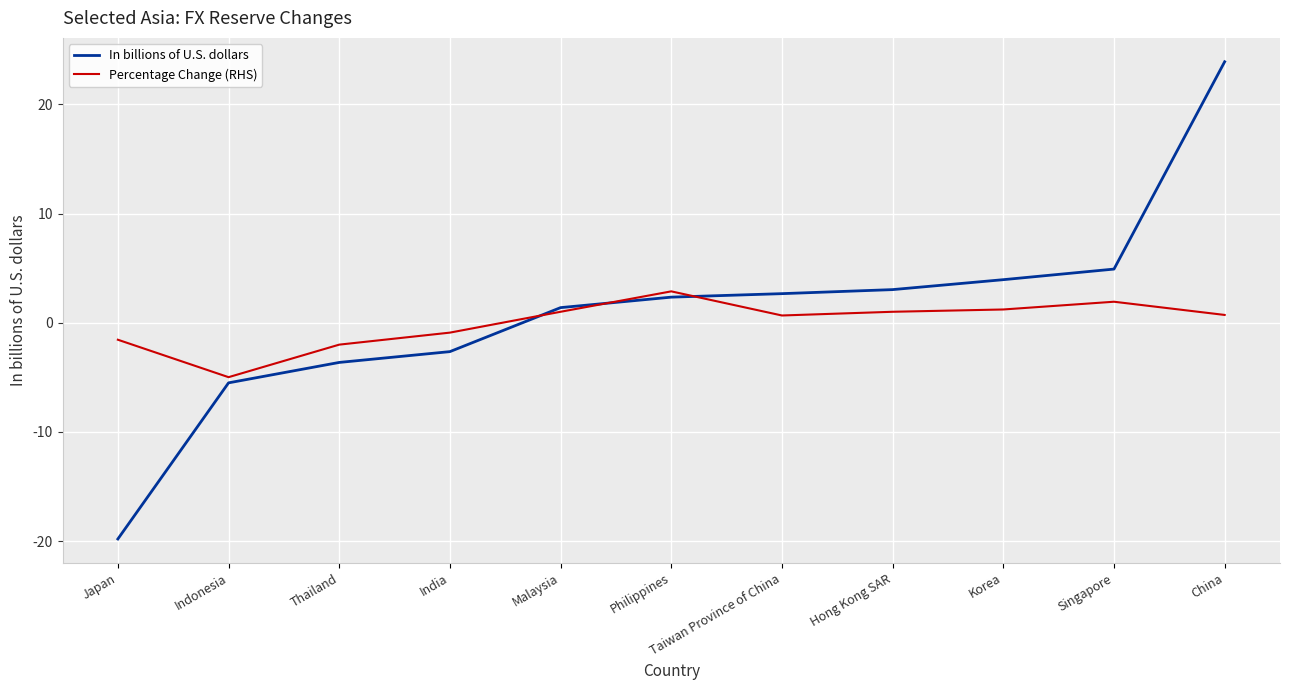

What are all the series names shown in the legend?

In billions of U.S. dollars, Percentage Change (RHS)